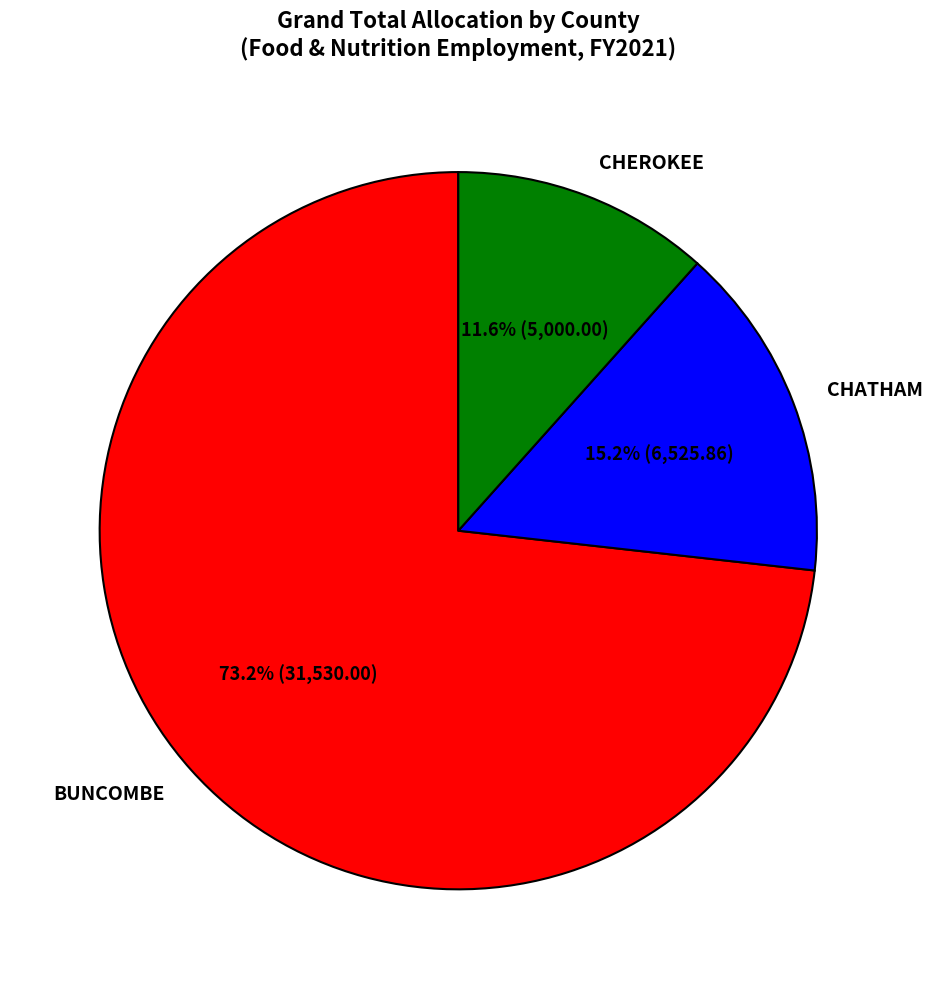

What is the majority slice?

BUNCOMBE